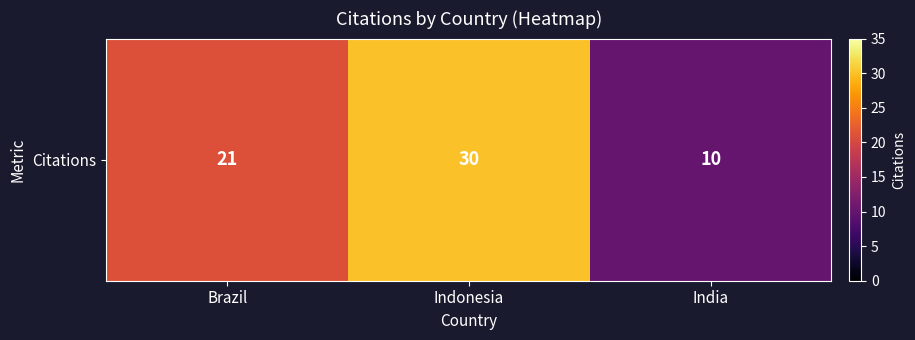

List the labels in order of value, smallest first.

India, Brazil, Indonesia